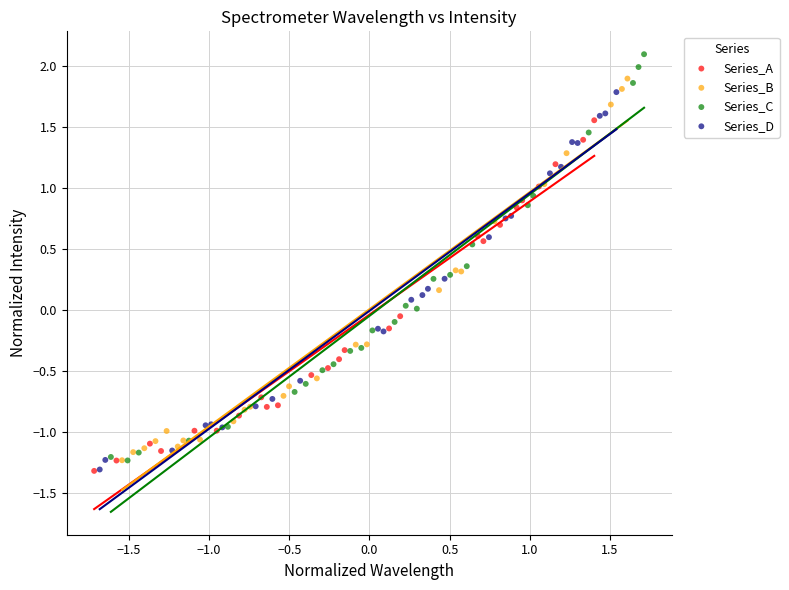

Which series reaches the maximum Y coordinate?

Series_C